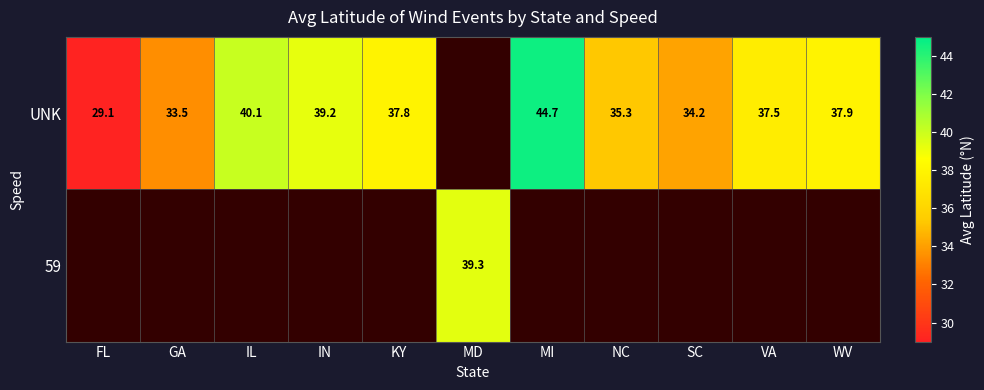

What is the smallest value displayed?

29.1